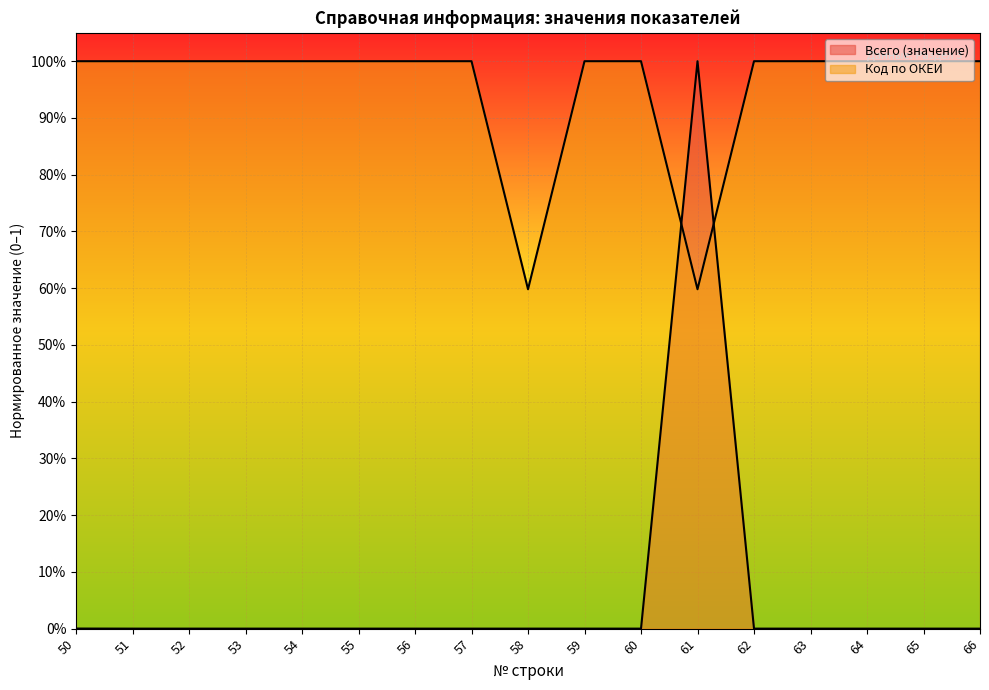

Which label corresponds to the smallest value in the chart?

53